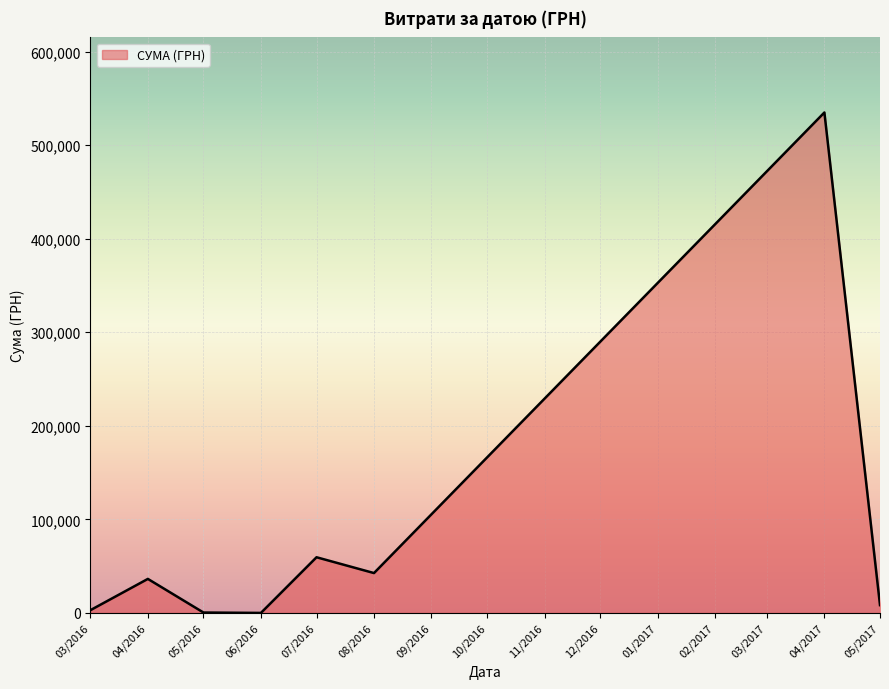

Where is the data nearest to the value 267462?

07/2016